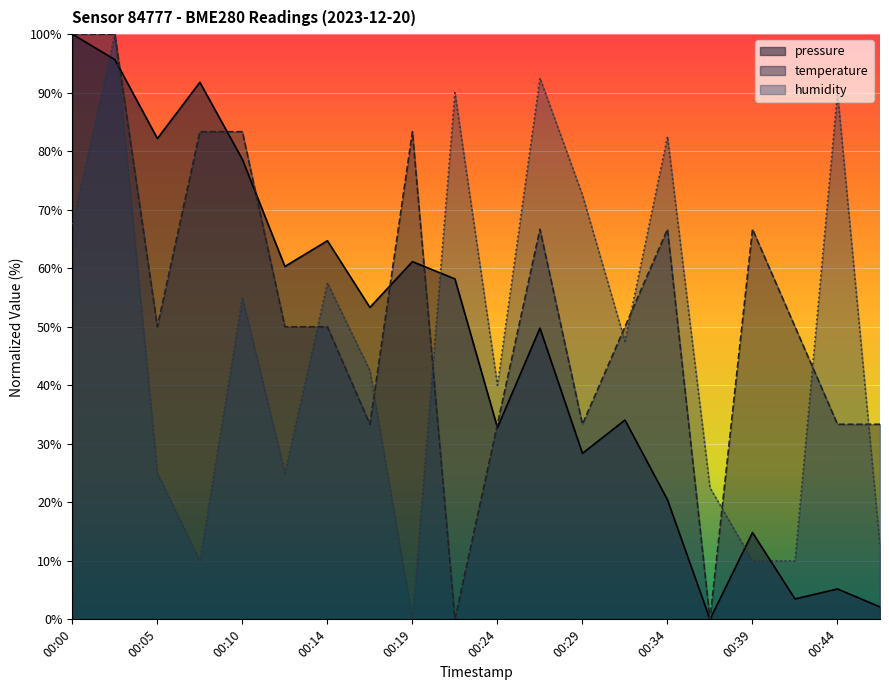

What is the difference between the highest and lowest values at 00:14?

14.7